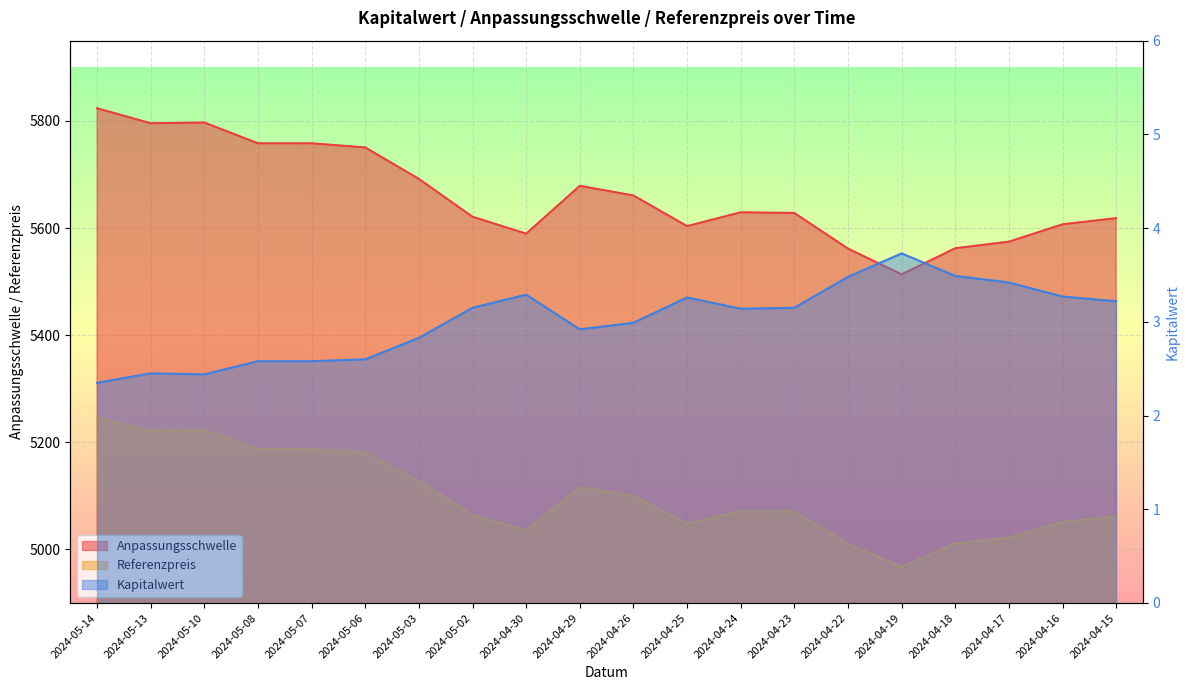

Is it true that Referenzpreis equals 9216.2 at 2024-05-10?

False